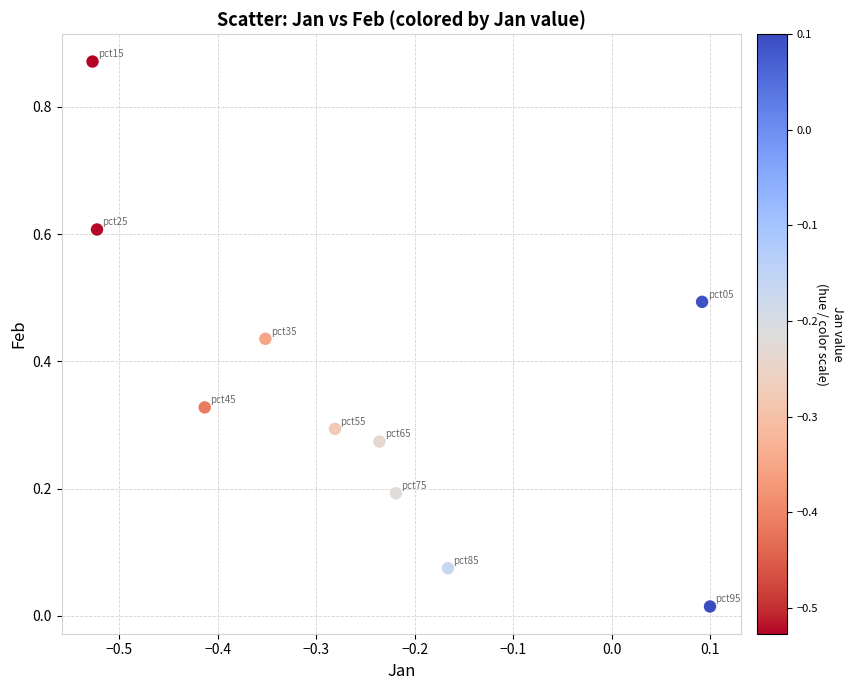

What is the range of X values (max minus min)?

0.6